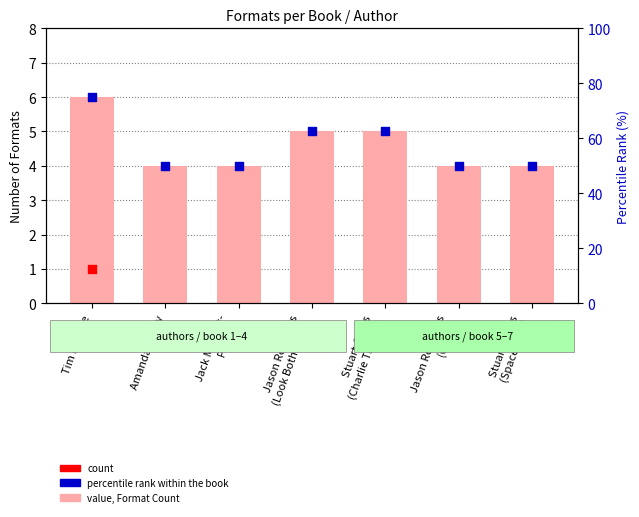

Which series has the largest total across all categories?

percentile rank within the book